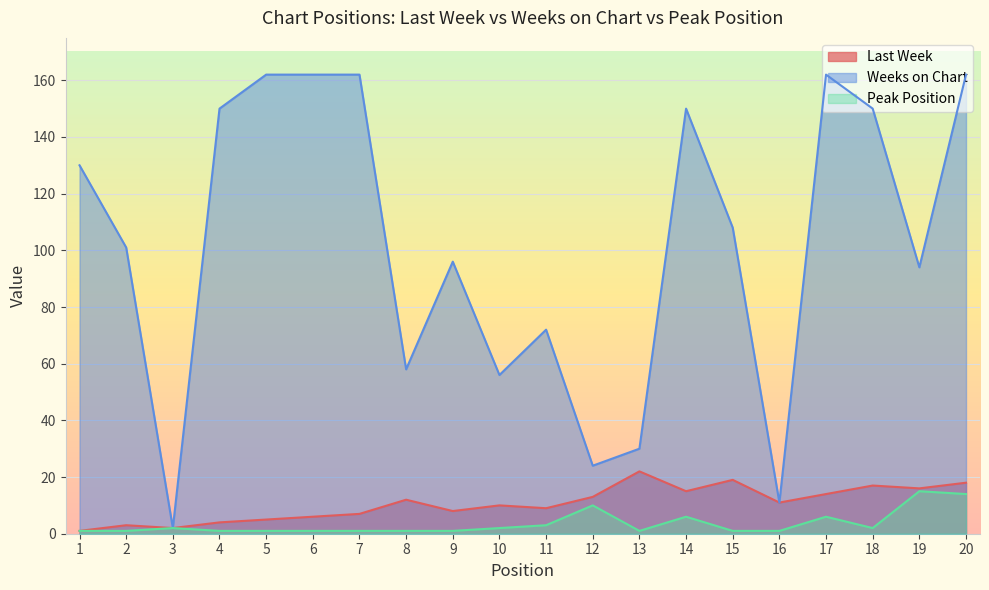

What is the value of the Peak Position point at the 9th from the left?

1